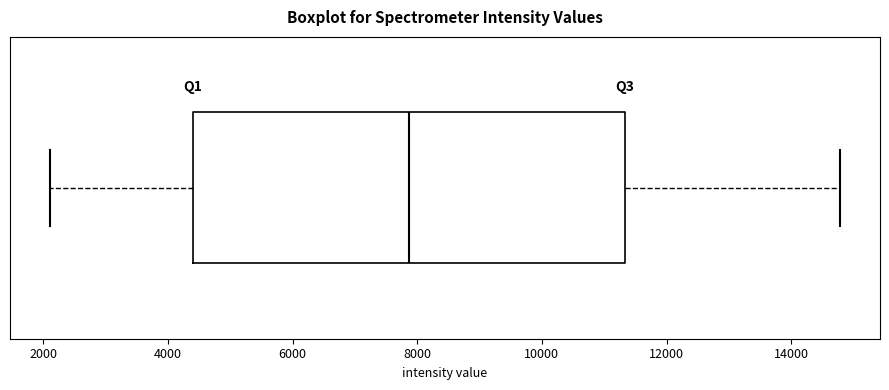

Where does the right whisker of the box end on the x-axis? The values are not printed on the chart, so give them approximately, as read against the axis.

14800